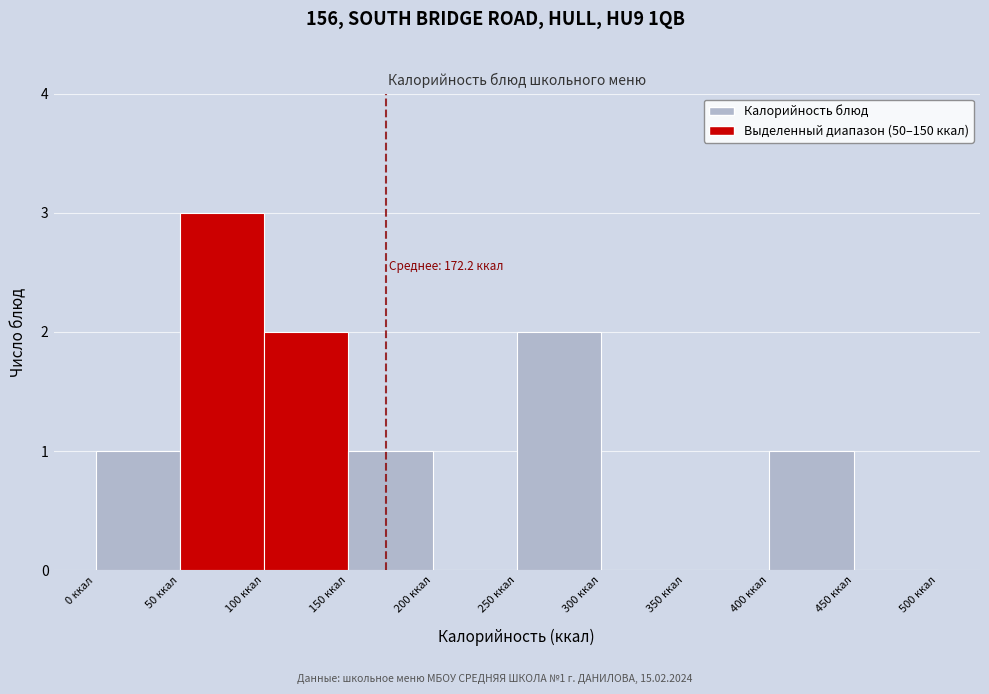

Which range on the x-axis has the tallest bar?

50 to 100